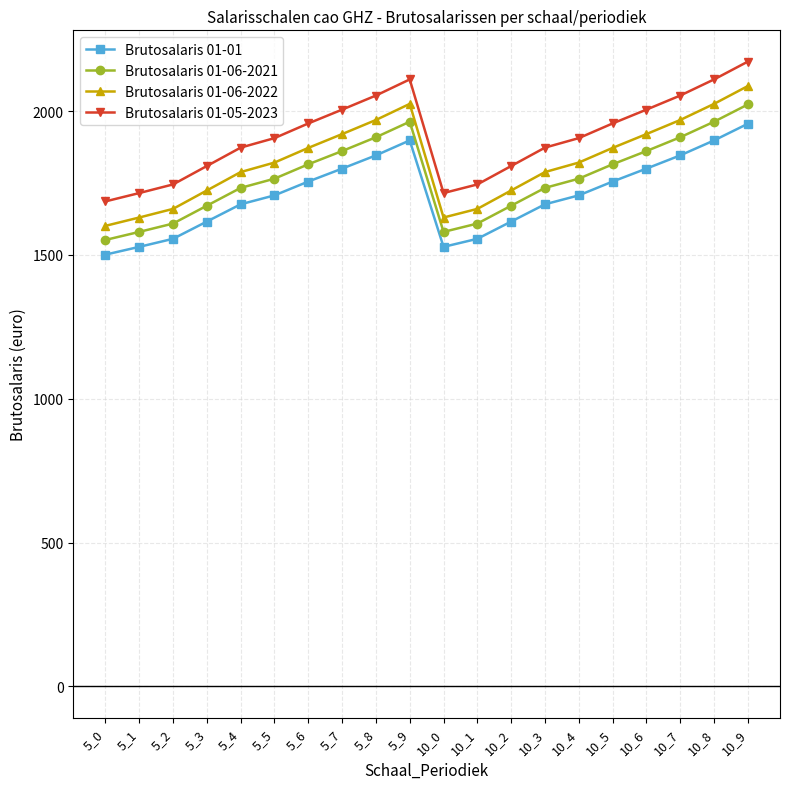

What is the spread (max minus min) of values at 5_4?

197